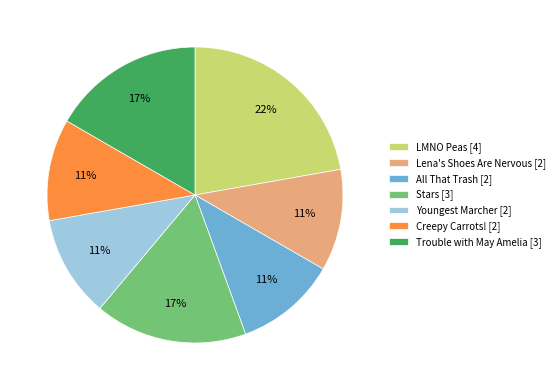

What is the ratio of the value at All That Trash to the value at Youngest Marcher?

1.0